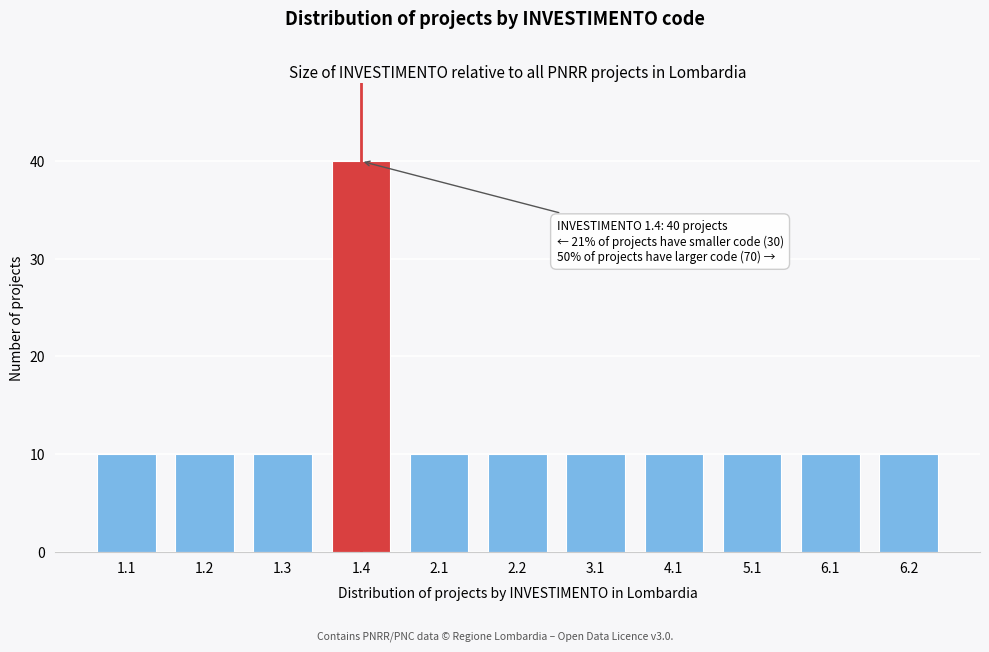

Reading left to right, transcribe all the data shown in this chart.

1.1=10	1.2=10	1.3=10	1.4=40	2.1=10	2.2=10	3.1=10	4.1=10	5.1=10	6.1=10	6.2=10